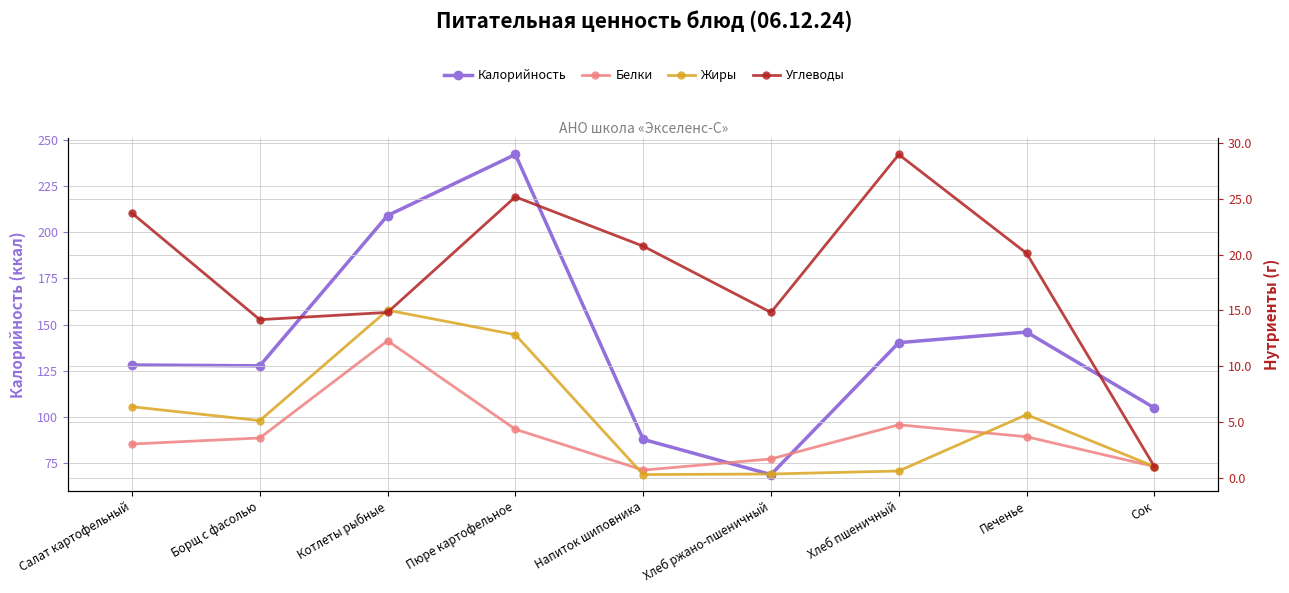

Which series has the largest range (max minus min)?

Калорийность